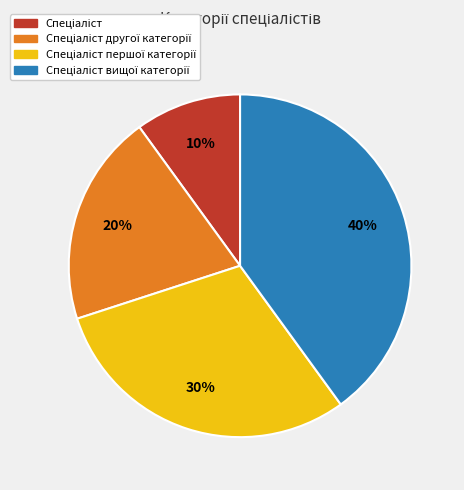

Is there a majority slice in this chart?

No